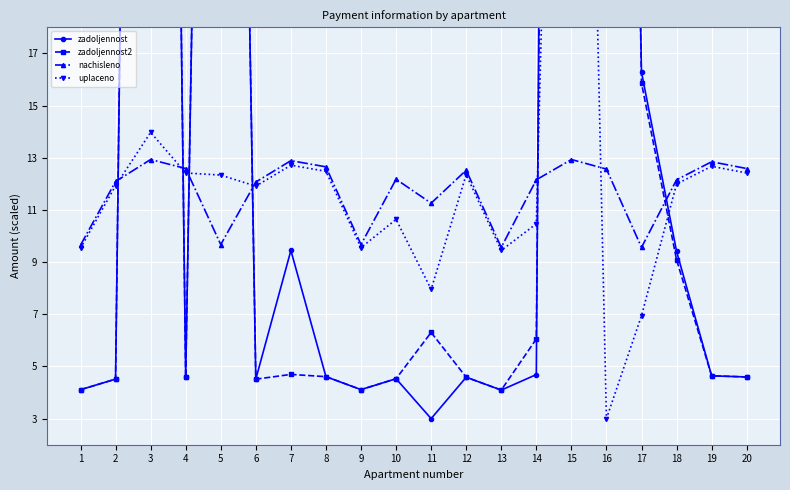

What are all the series names shown in the legend?

zadoljennost, zadoljennost2, nachisleno, uplaceno